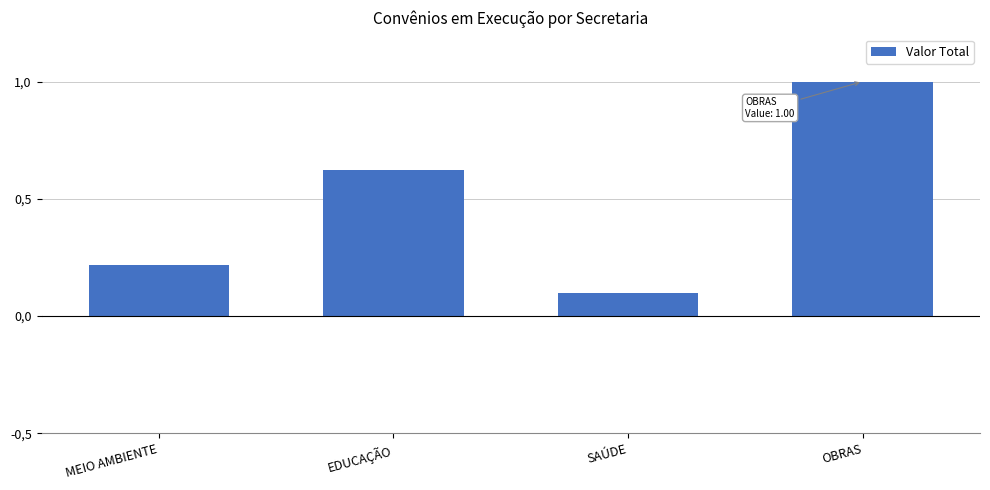

Rank the categories by value from highest to lowest.

OBRAS, EDUCAÇÃO, MEIO AMBIENTE, SAÚDE